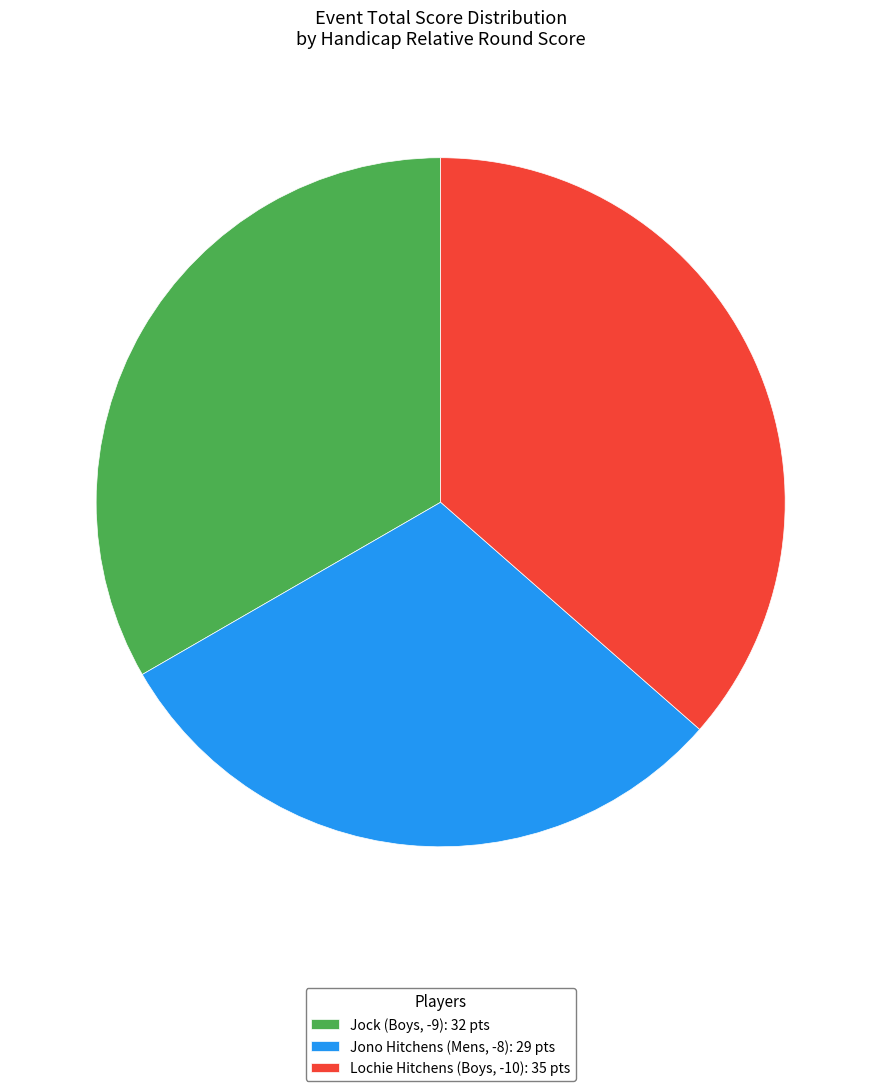

The Lochie Hitchens (Boys, -10): 35 pts slice represents 48% of the pie. True or false?

False